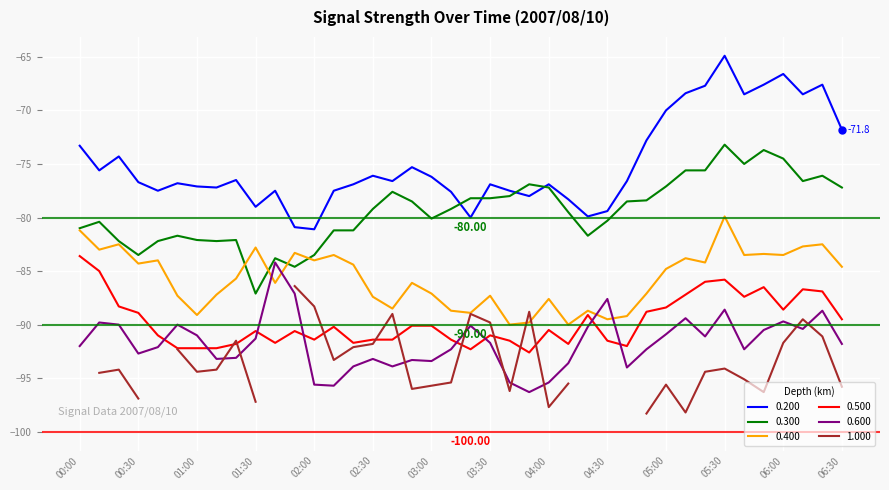

What position from the left is 01:40?

11